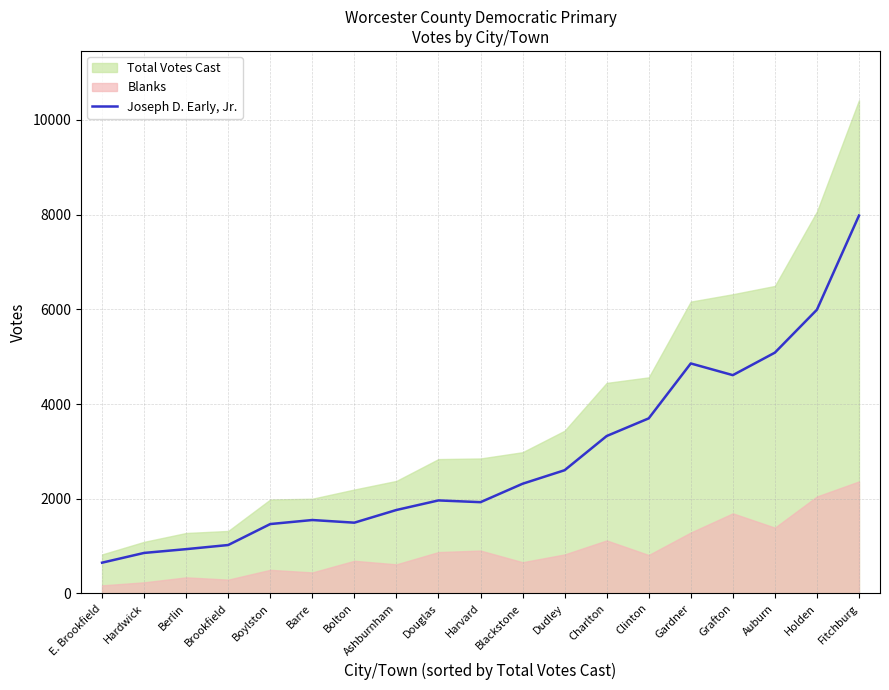

Where does the data first go above 1964?

Blackstone